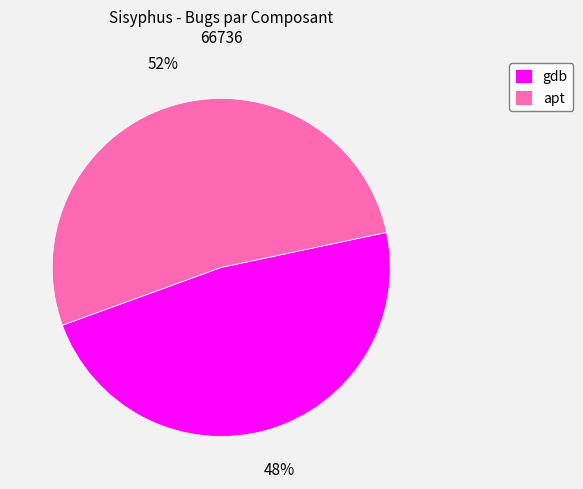

True or false: apt accounts for 45% of the total.

False